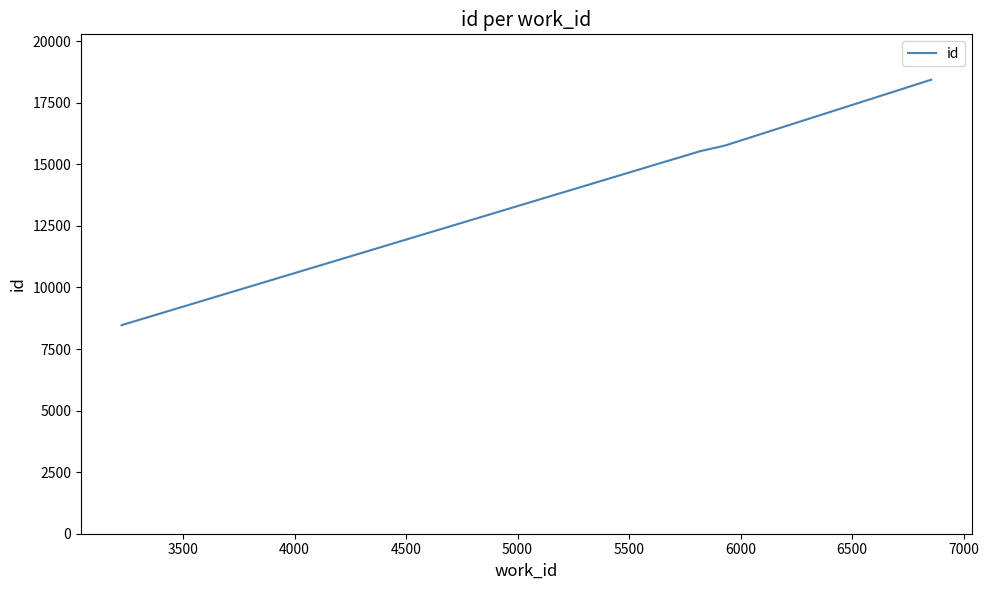

What is the smallest value displayed?

8466